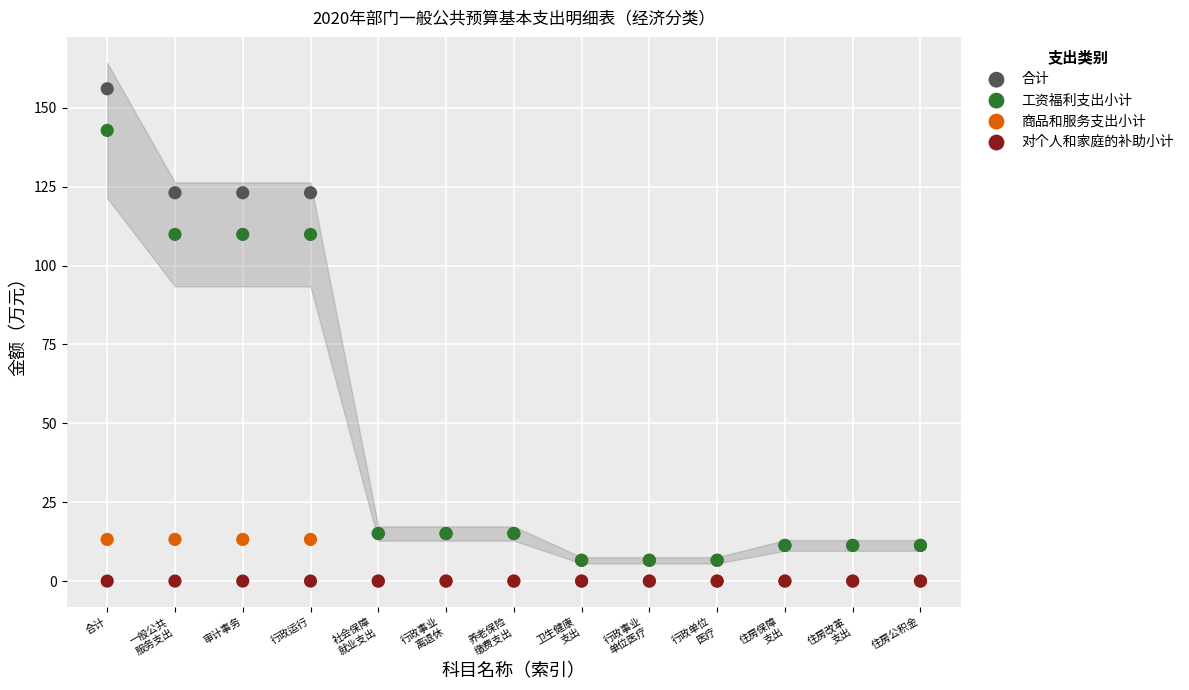

Which series contains the highest Y value?

合计